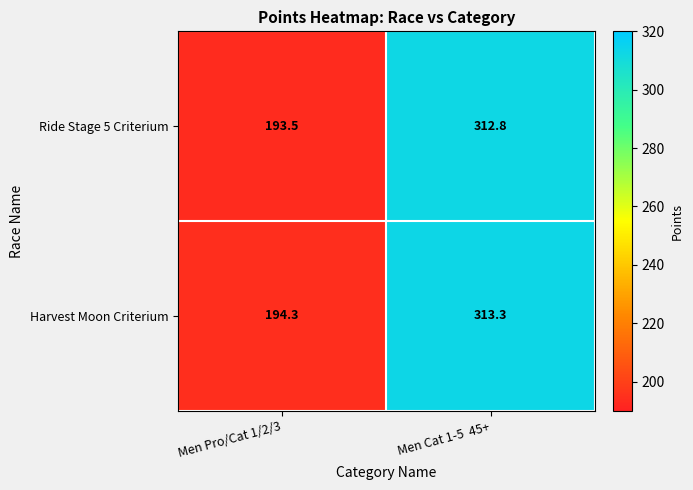

What is the average value of the Ride Stage 5 Criterium series?

253.2